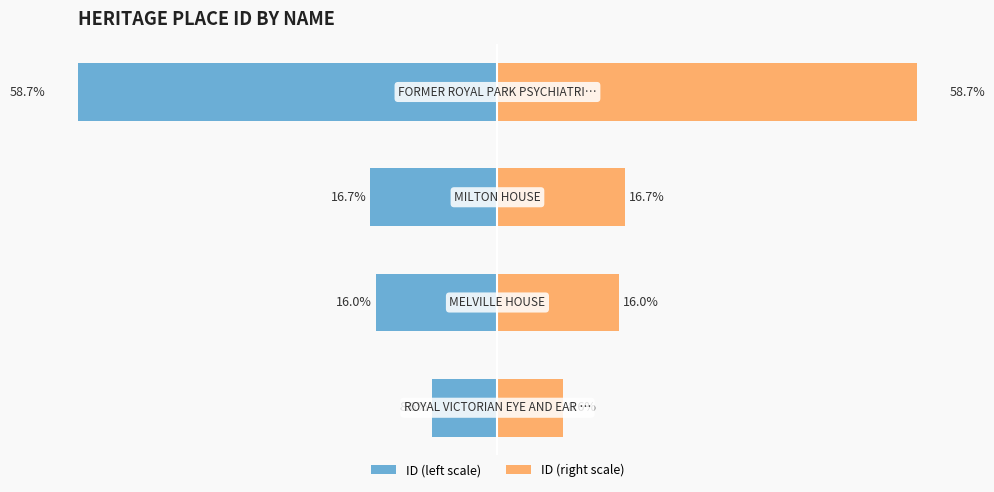

The value of ID (left) at 0 is -13.1. True or false?

False